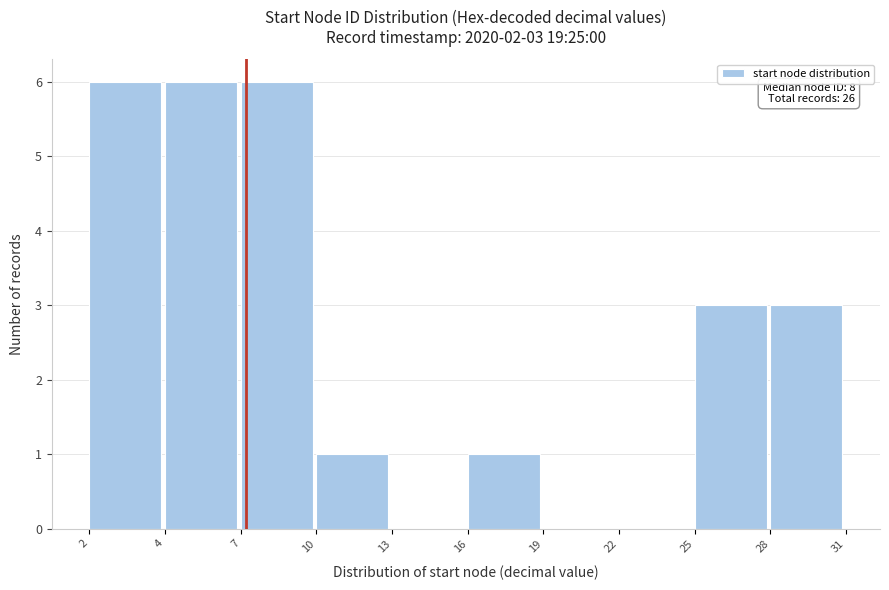

Reading right to left, extract all data points from this chart.

28=3	25=3	22=0	19=0	16=1	13=0	10=1	7=6	4=6	2=6